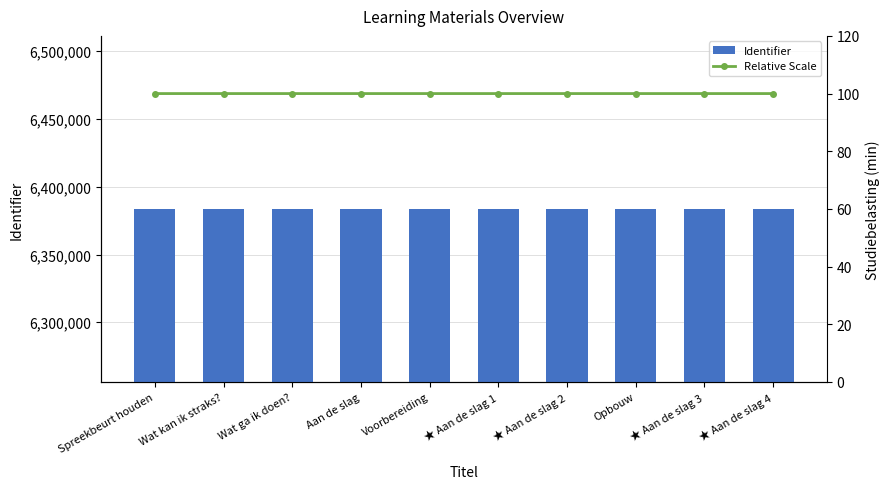

What is the difference between the Identifier values at Voorbereiding and ★ Aan de slag 1?

2